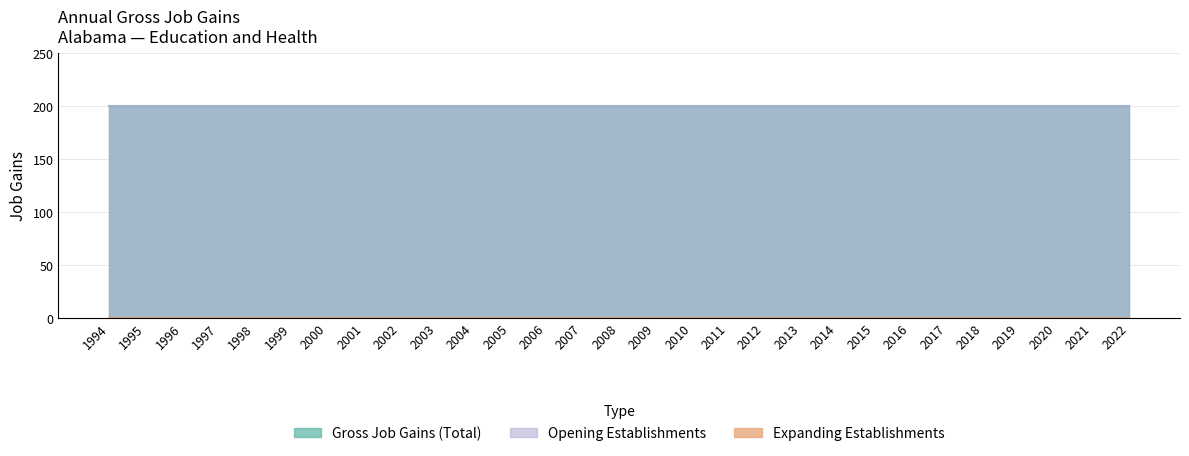

What is the spread (max minus min) of values at 1995?

200